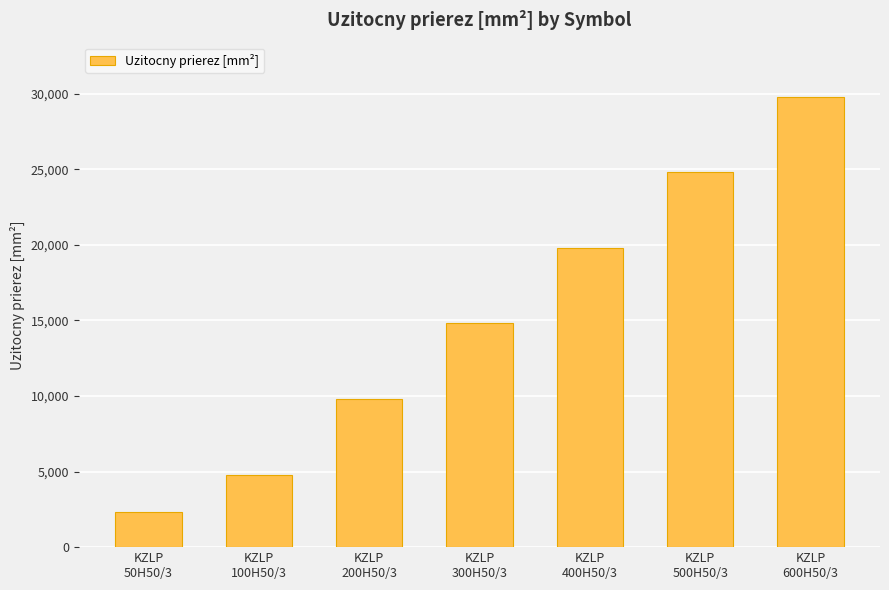

At which category does the chart reach its peak across all series?

KZLP
600H50/3